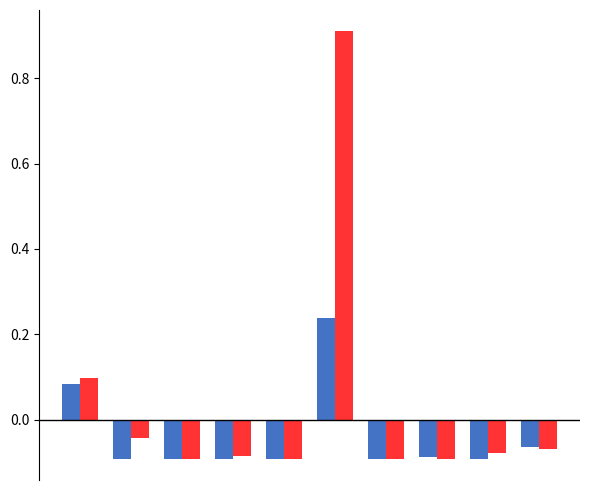

What is the maximum value shown in the chart?

0.9